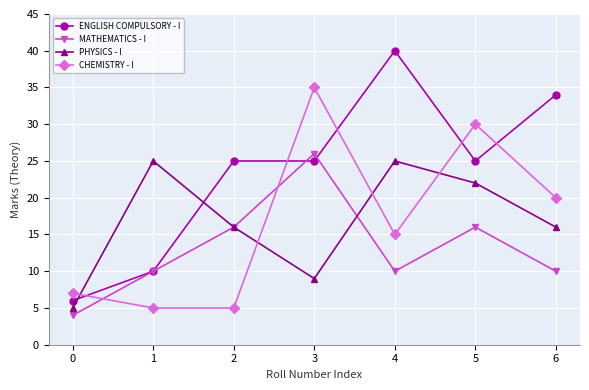

What is the value of the MATHEMATICS - I point at the 3rd from the left?

16